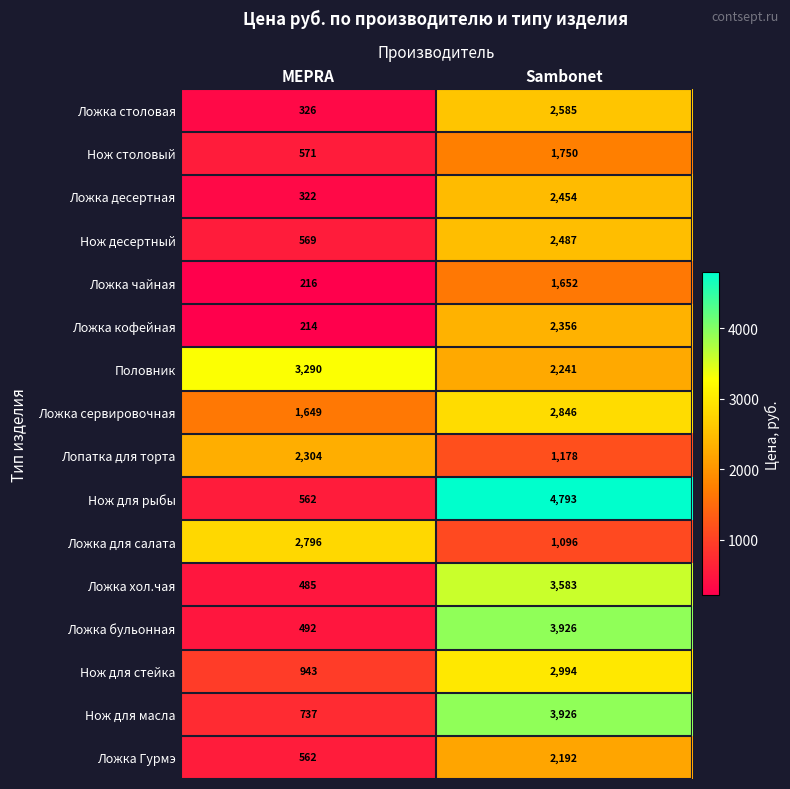

Which series has the largest range (max minus min)?

Нож для рыбы